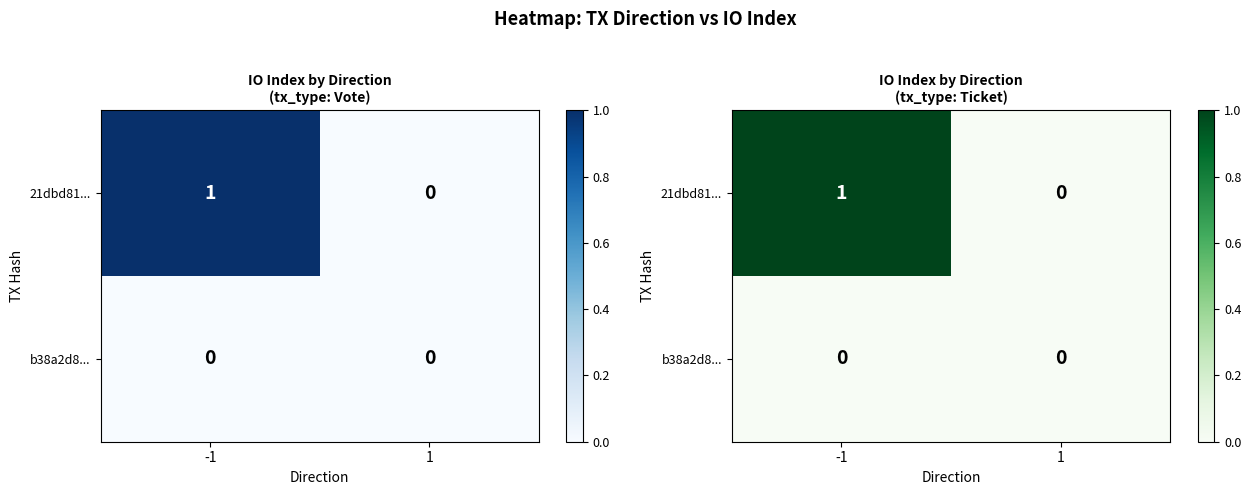

At 1, list the series in order from largest to smallest.

21dbd81..., b38a2d8...